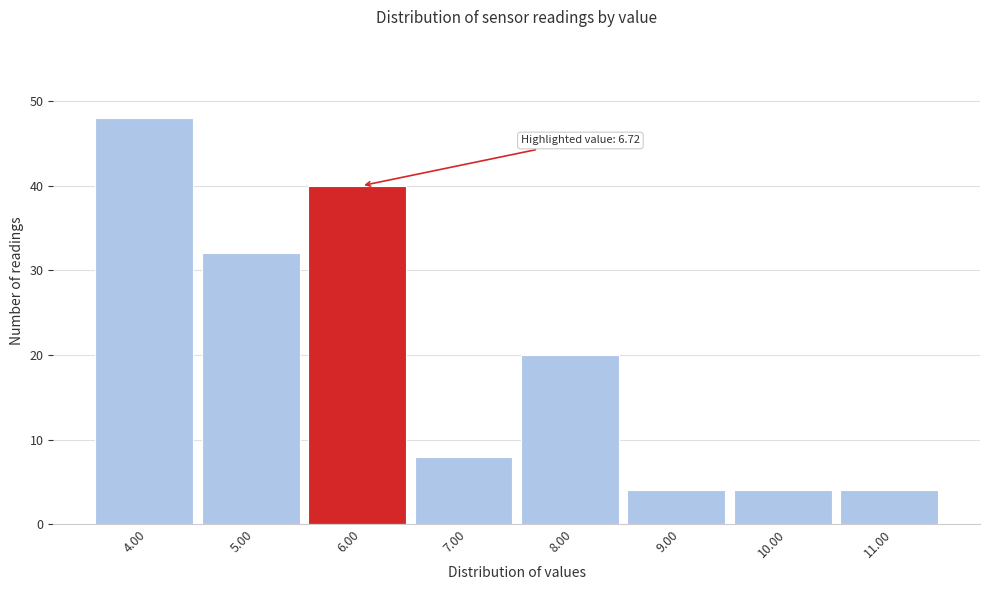

Reading left to right, what are all the values shown in this chart?

4.00=48	5.00=32	6.00=40	7.00=8	8.00=20	9.00=4	10.00=4	11.00=4